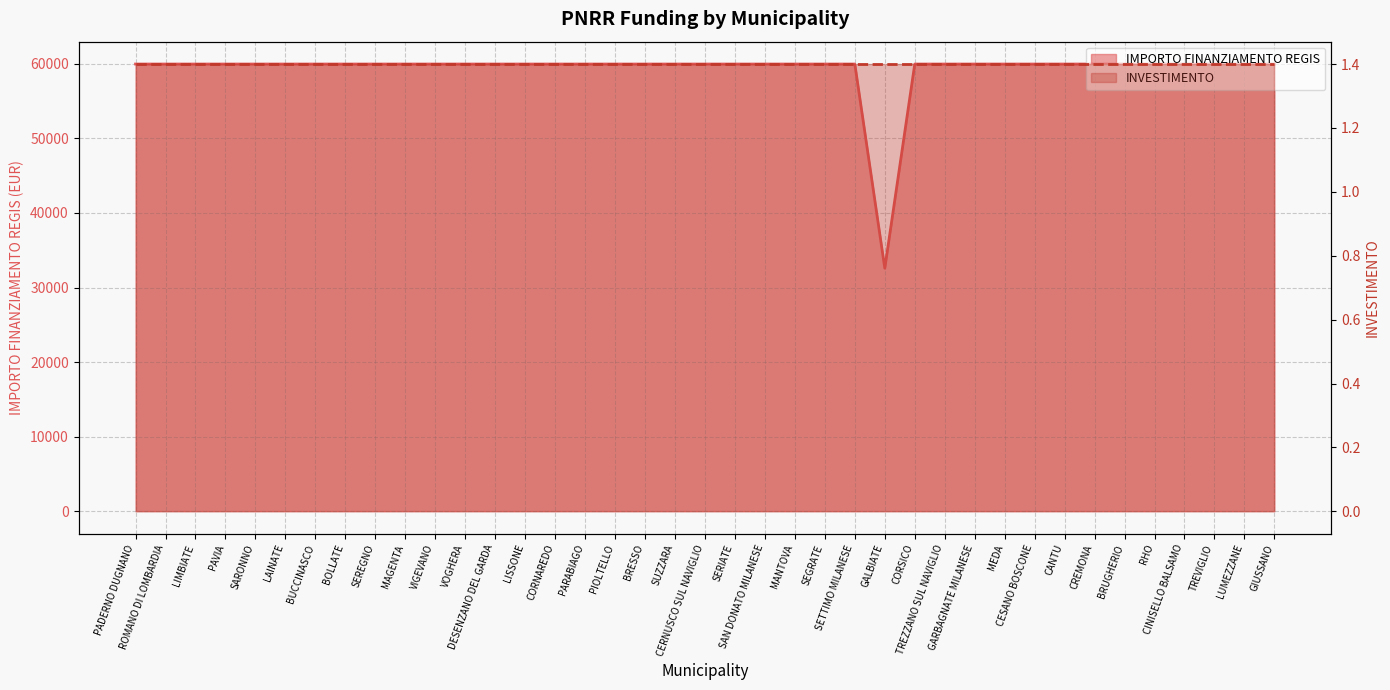

At which category does the chart reach its peak across all series?

PADERNO DUGNANO